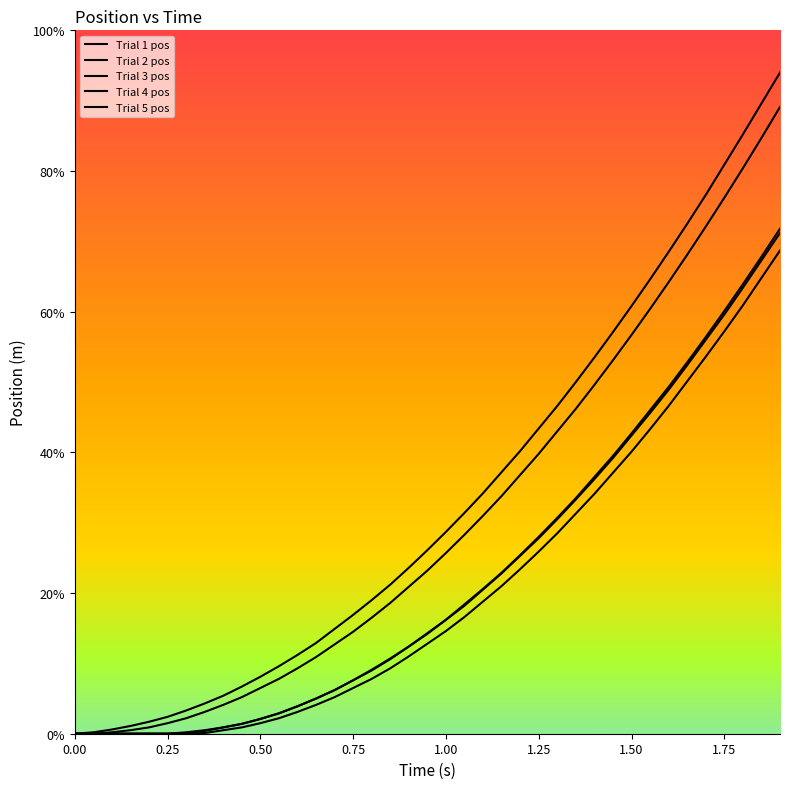

Is this an area chart (filled region under the line)?

No